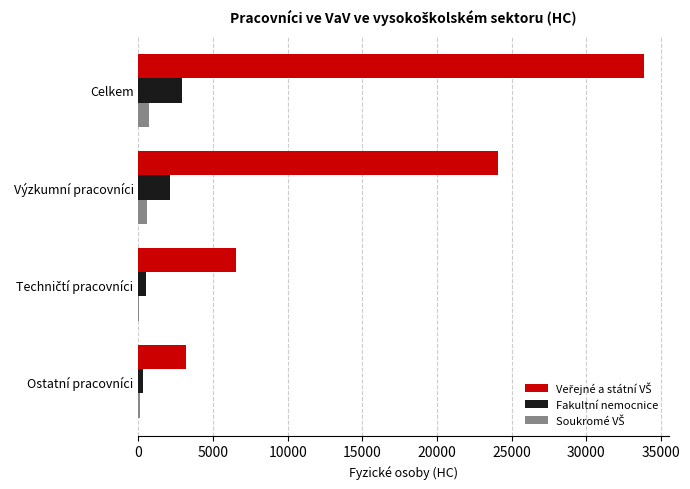

At which category is the sum across all series the highest?

Celkem